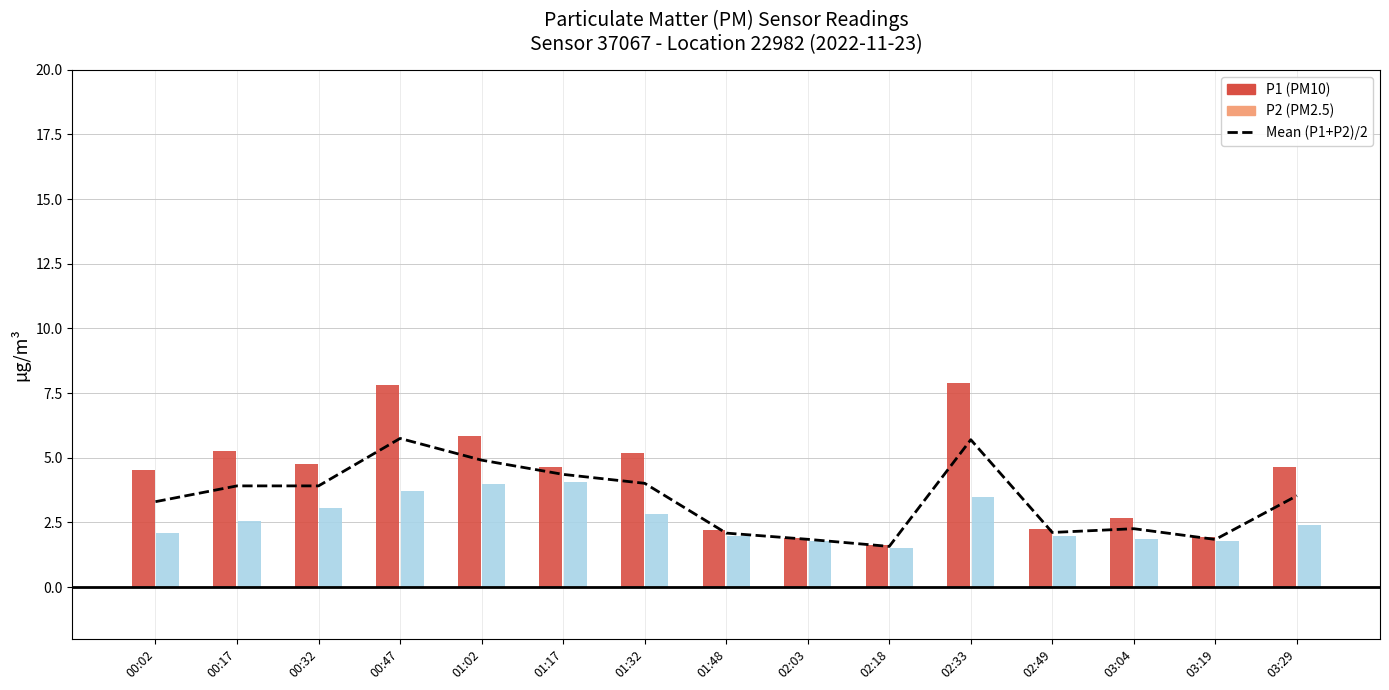

Which label corresponds to the smallest value in the chart?

02:18